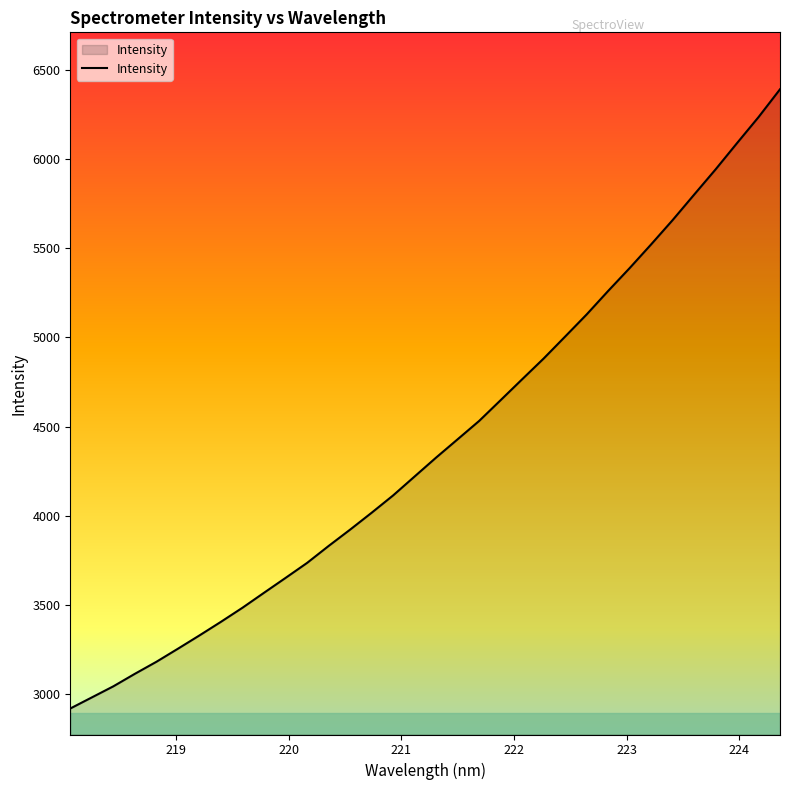

How many values are below 4326?

17